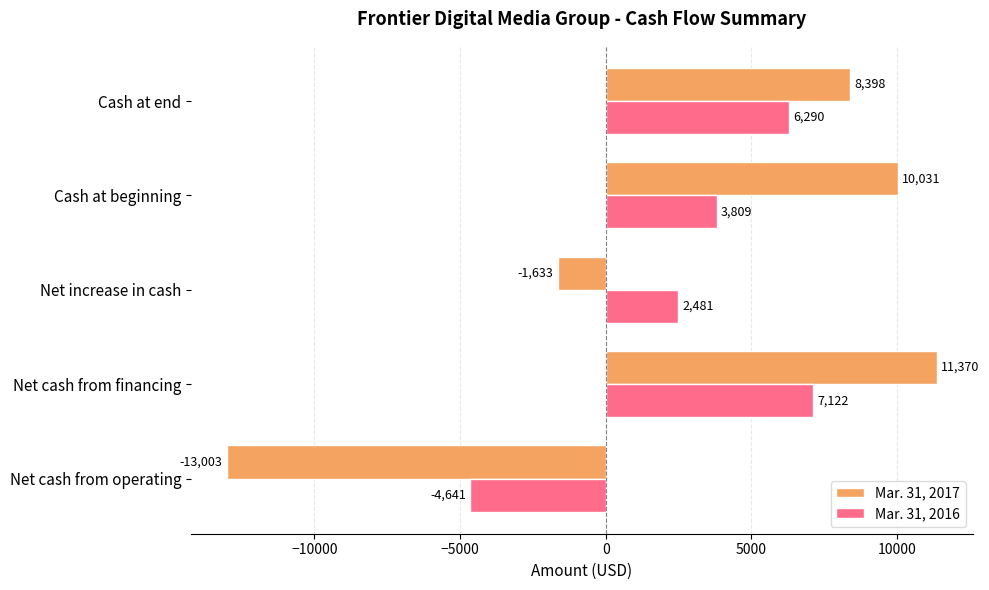

What is the difference between the highest and lowest values at Cash at end?

2108